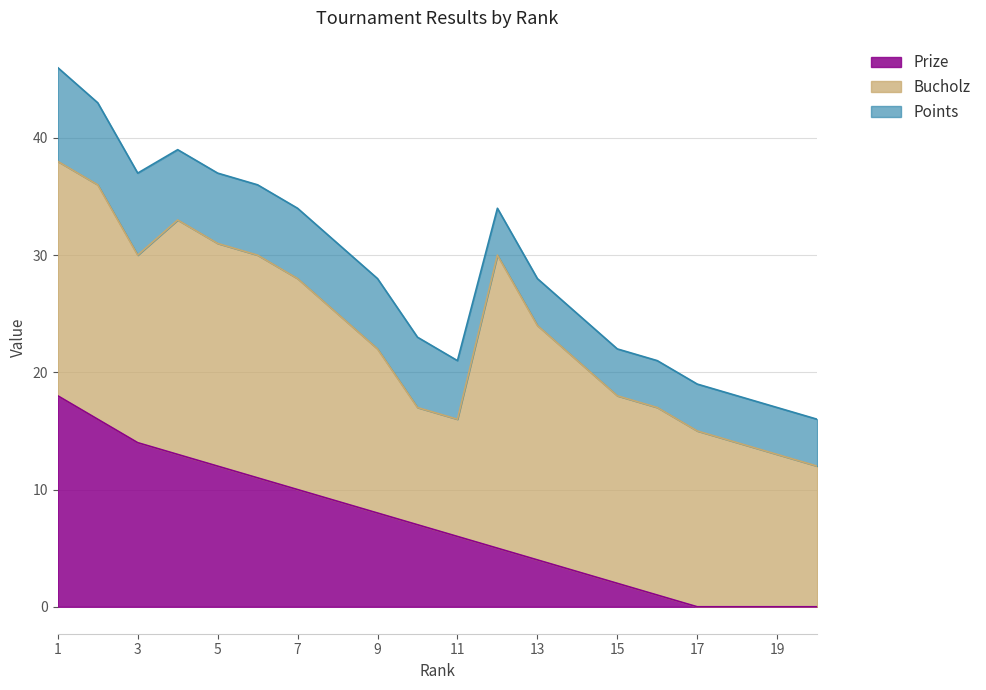

Reading left to right, extract all data points from this chart.

Prize: 1=18	2=16	3=14	4=13	5=12	6=11	7=10	8=9	9=8	10=7	11=6	12=5	13=4	14=3	15=2	16=1	17=0	18=0	19=0	20=0
Bucholz: 1=20	2=20	3=16	4=20	5=19	6=19	7=18	8=16	9=14	10=10	11=10	12=25	13=20	14=18	15=16	16=16	17=15	18=14	19=13	20=12
Points: 1=8	2=7	3=7	4=6	5=6	6=6	7=6	8=6	9=6	10=6	11=5	12=4	13=4	14=4	15=4	16=4	17=4	18=4	19=4	20=4